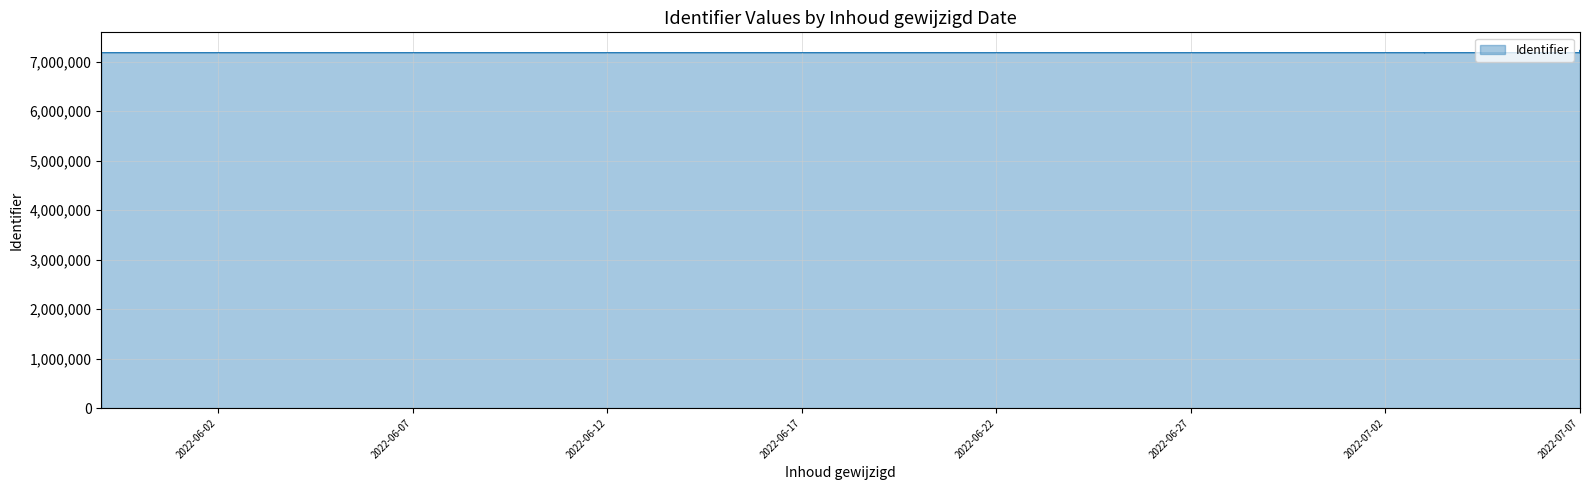

Is it true that the value at 2022-07-03 is 3911490?

False